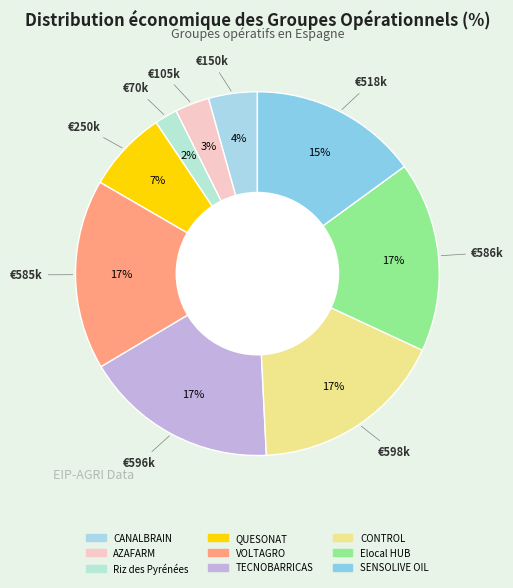

The AZAFARM slice represents 3% of the pie. True or false?

True